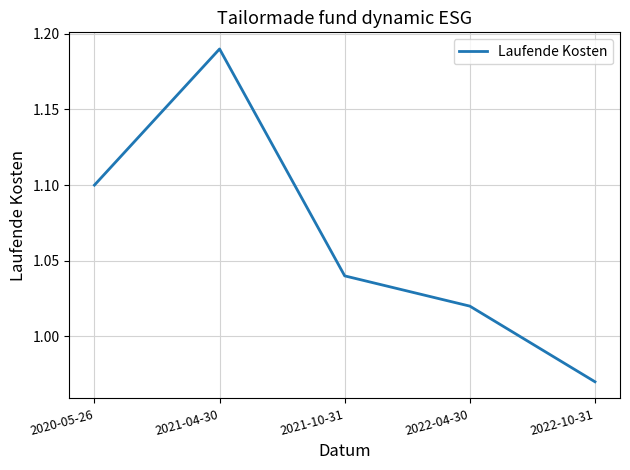

What value does the data have at 2020-05-26?

1.1